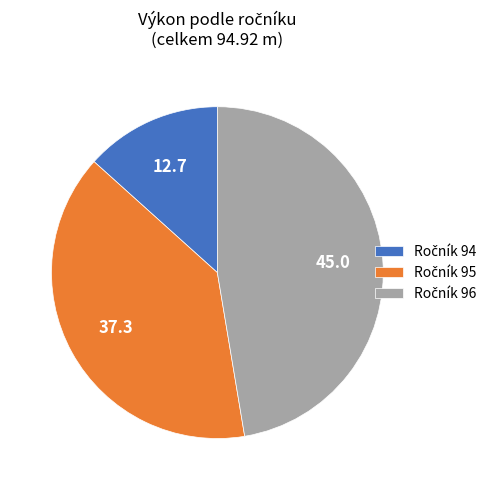

Is there any slice that represents more than half of the pie?

No